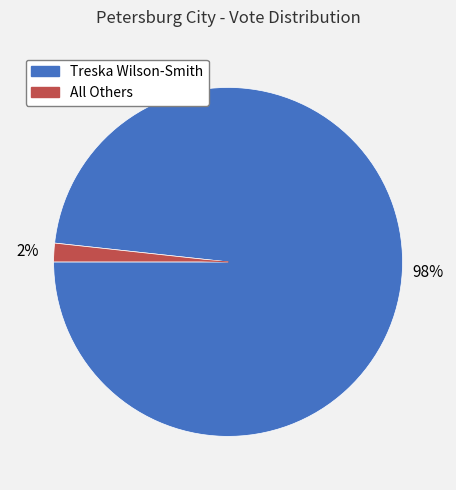

To the nearest percent, what percentage of the pie is All Others?

2%